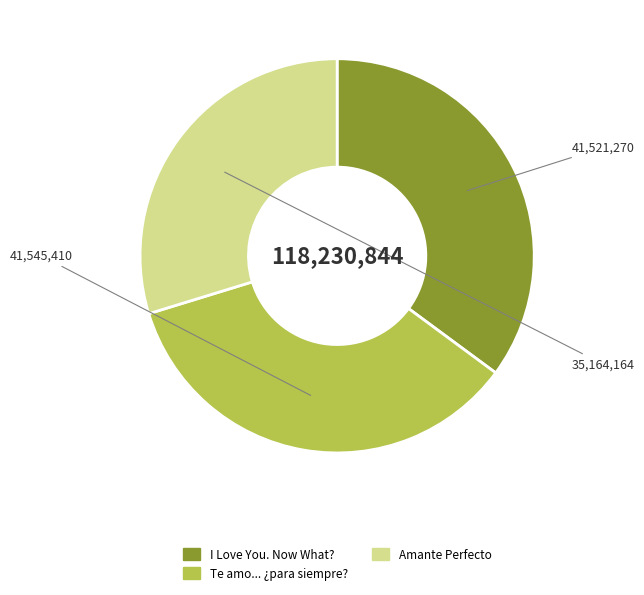

Approximately how many times larger is the value at I Love You. Now What? compared to Te amo... ¿para siempre??

1.0